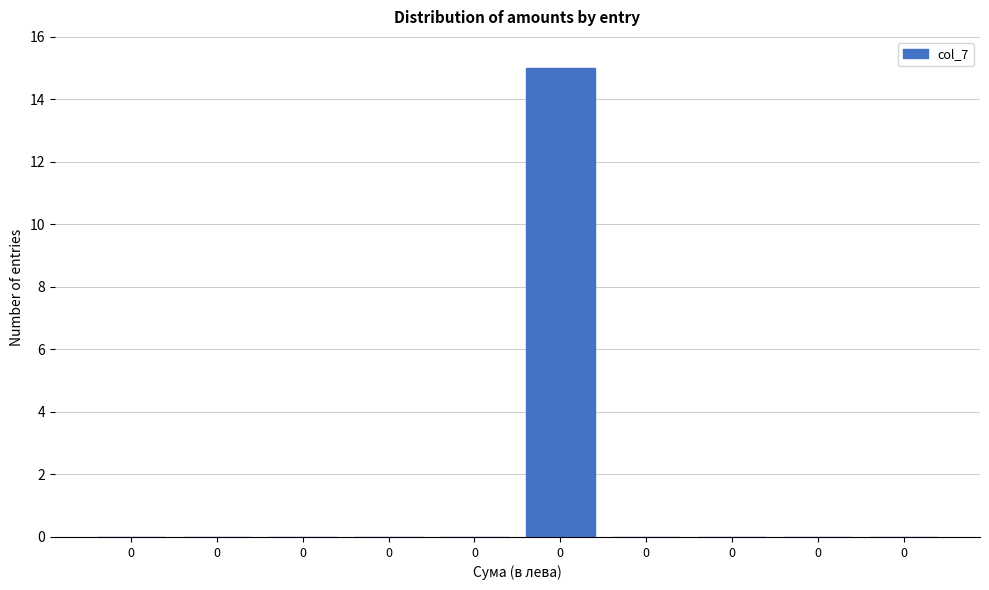

How many categories are shown in the chart?

10